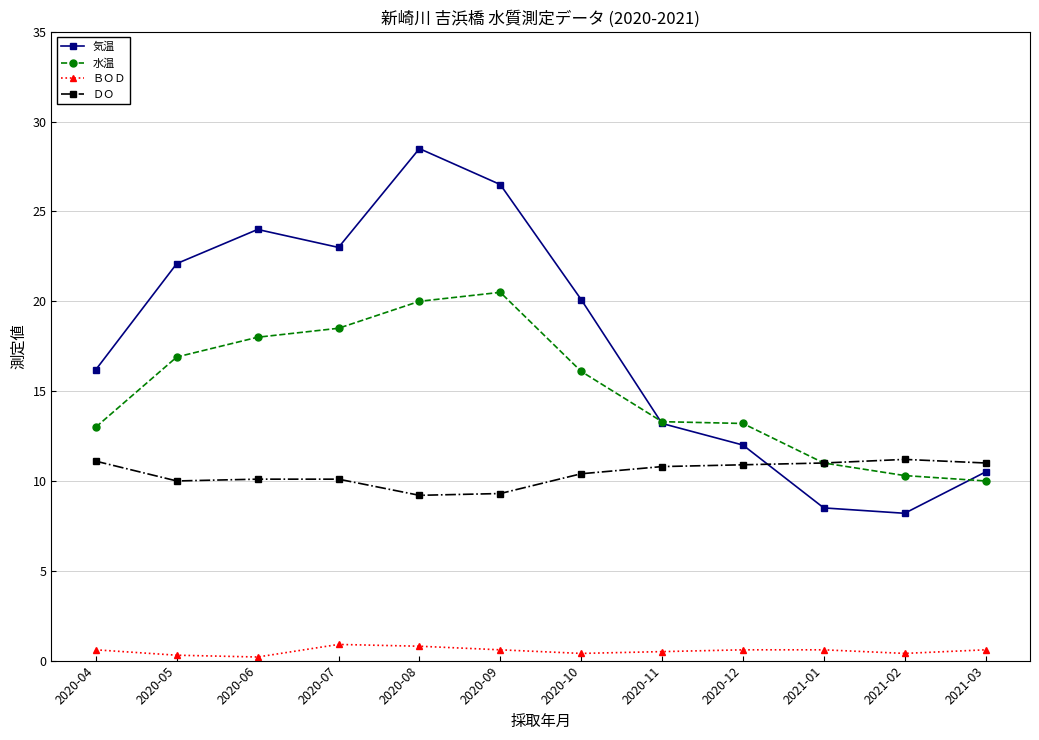

Does the chart have visible grid lines?

Yes